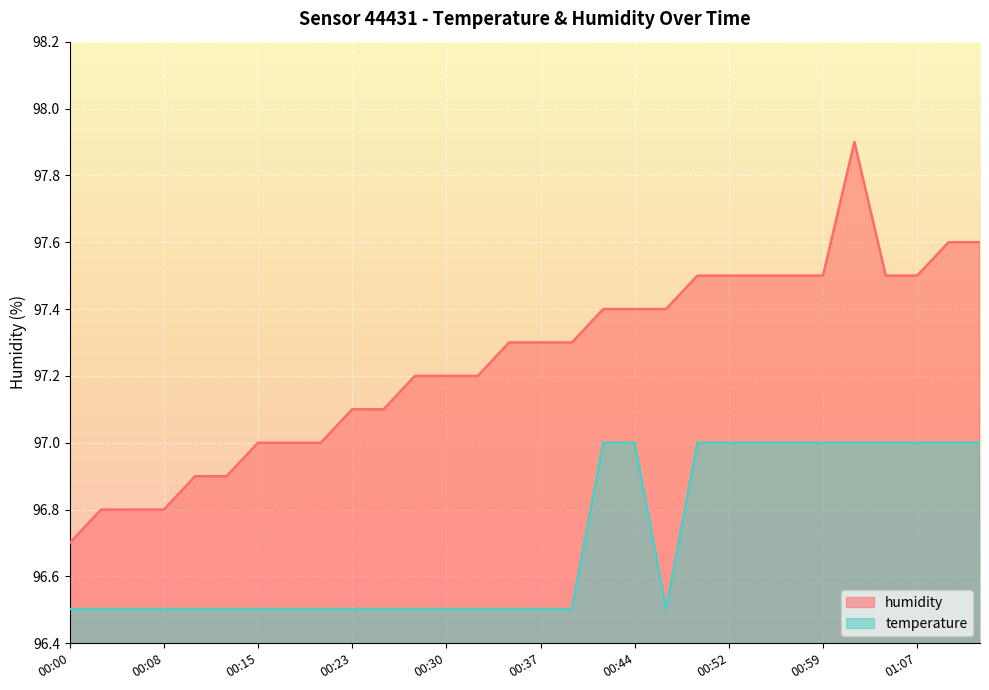

What is the total value across all series at 00:40?

193.8